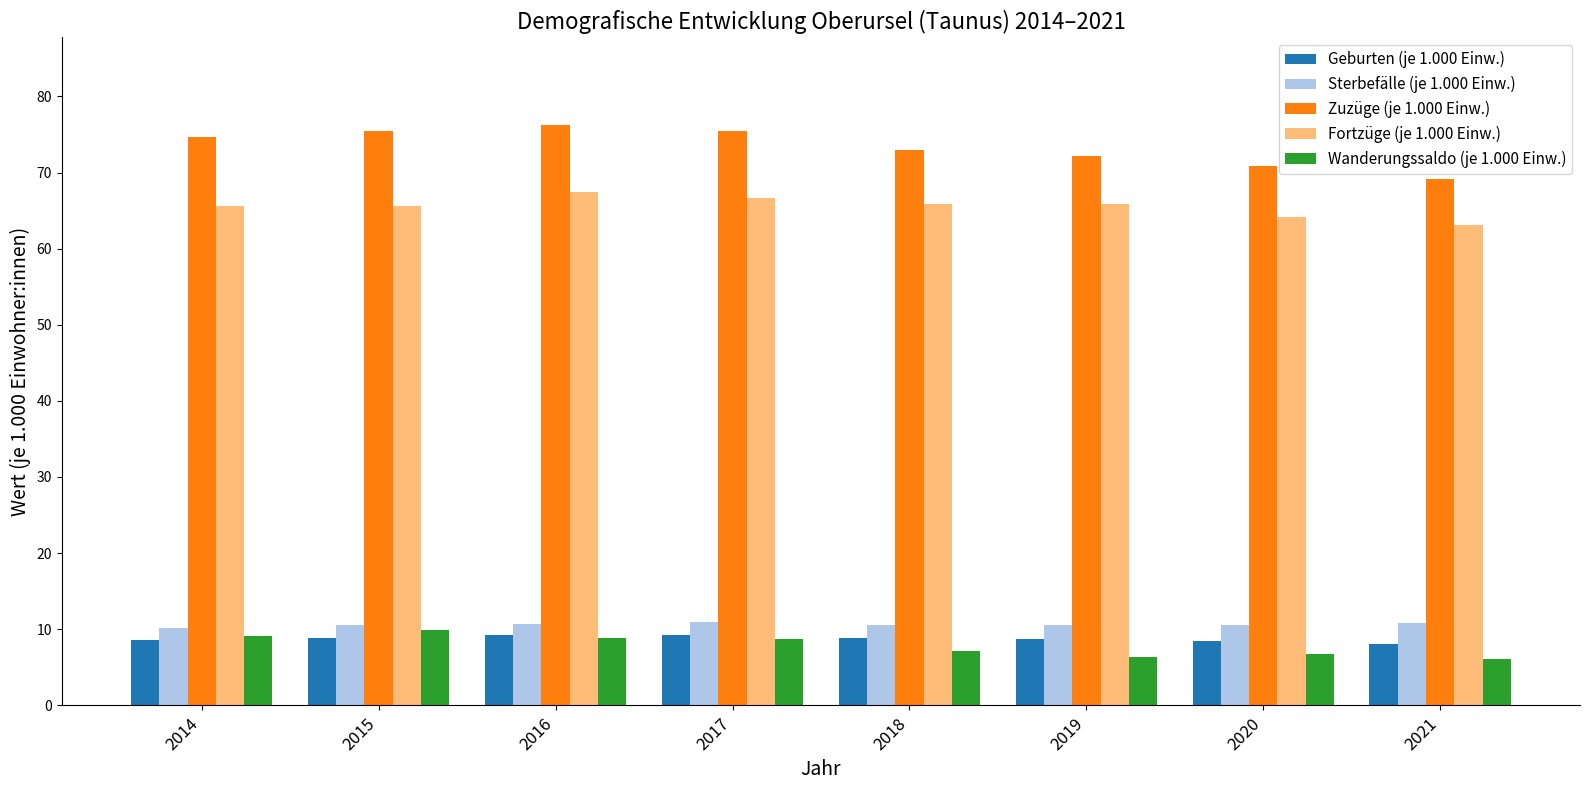

At which category does the chart reach its peak across all series?

2016